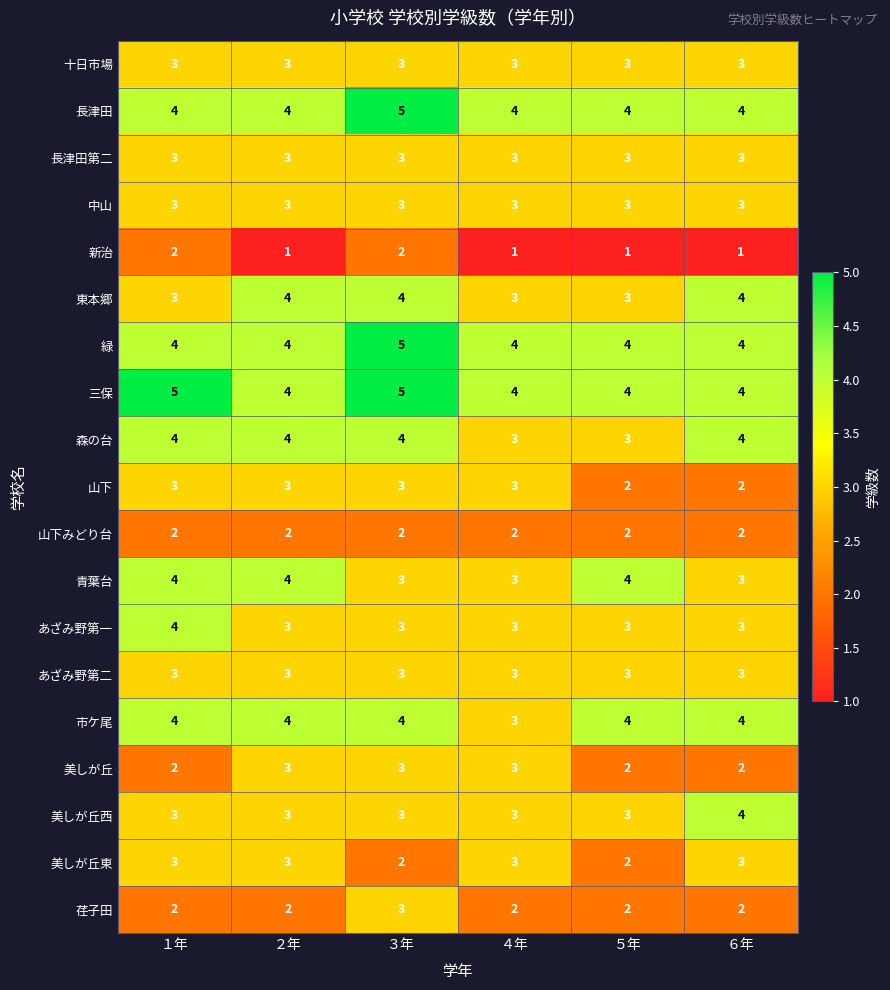

What is the spread (max minus min) of values at ４年?

3